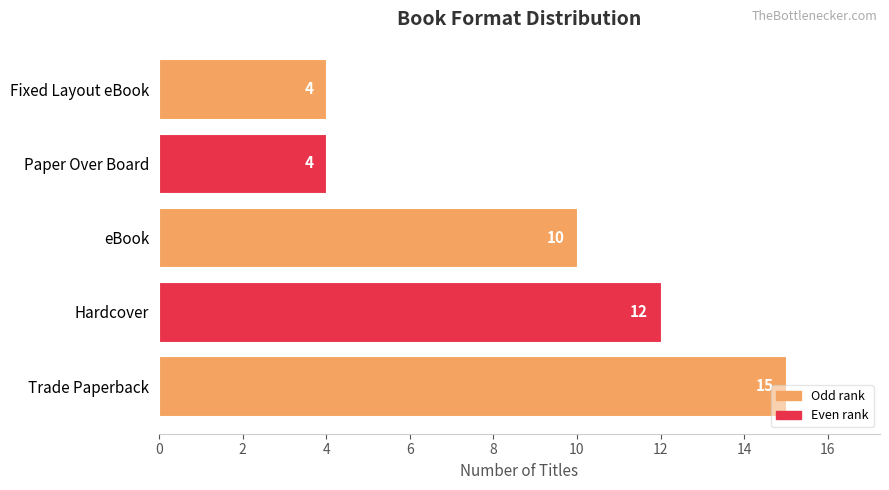

The value at eBook is 10. True or false?

True